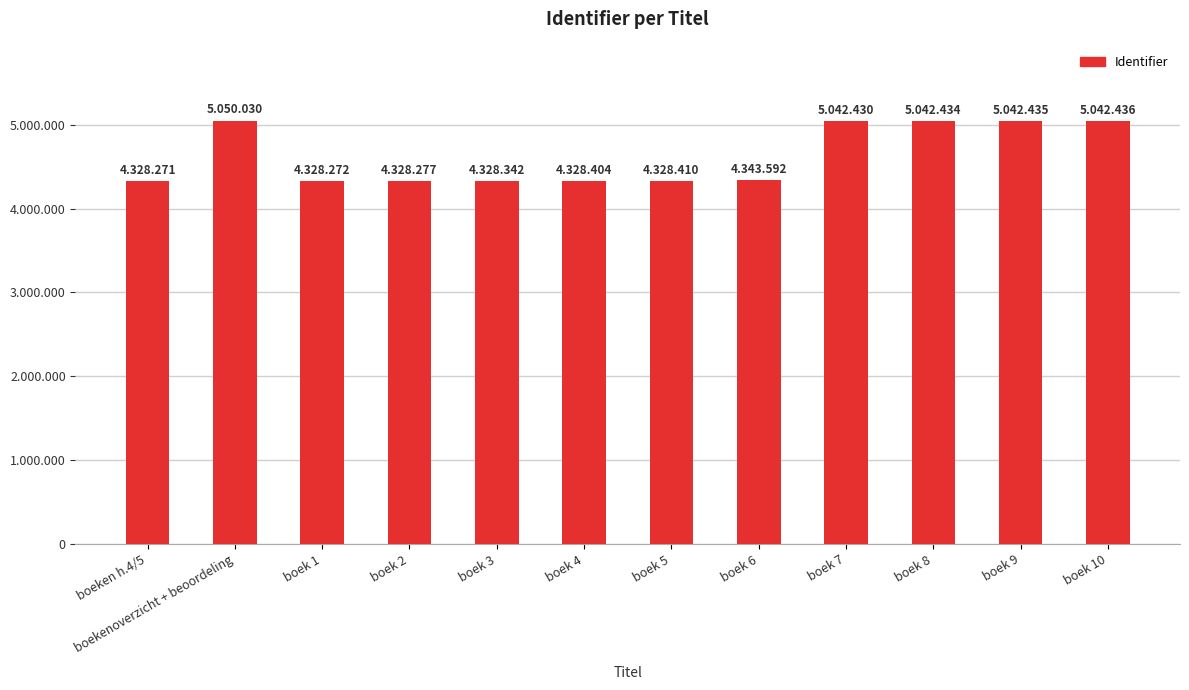

Are the bars grouped side by side (vs. stacked)?

No